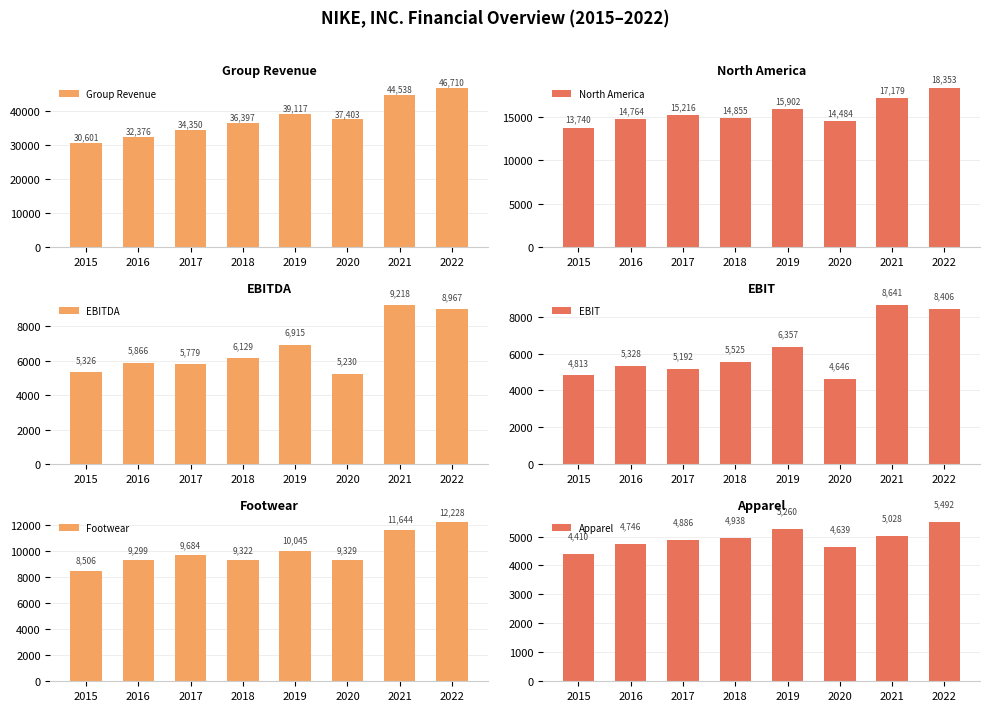

Does the chart contain any negative values?

No